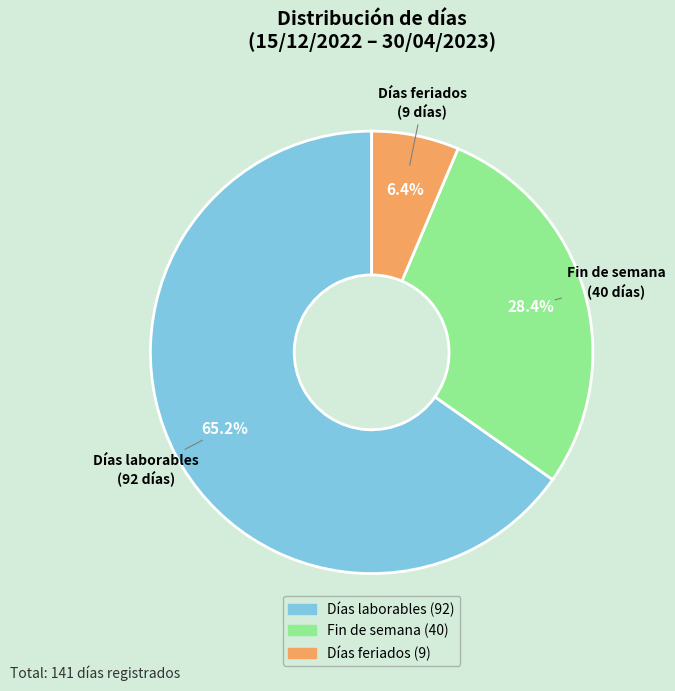

Rank the categories by value from lowest to highest.

Días feriados, Fin de semana, Días laborables